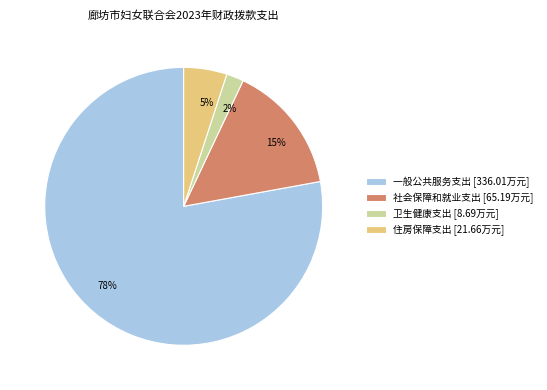

Combined, do 一般公共服务支出 and 卫生健康支出 account for over 50%?

Yes